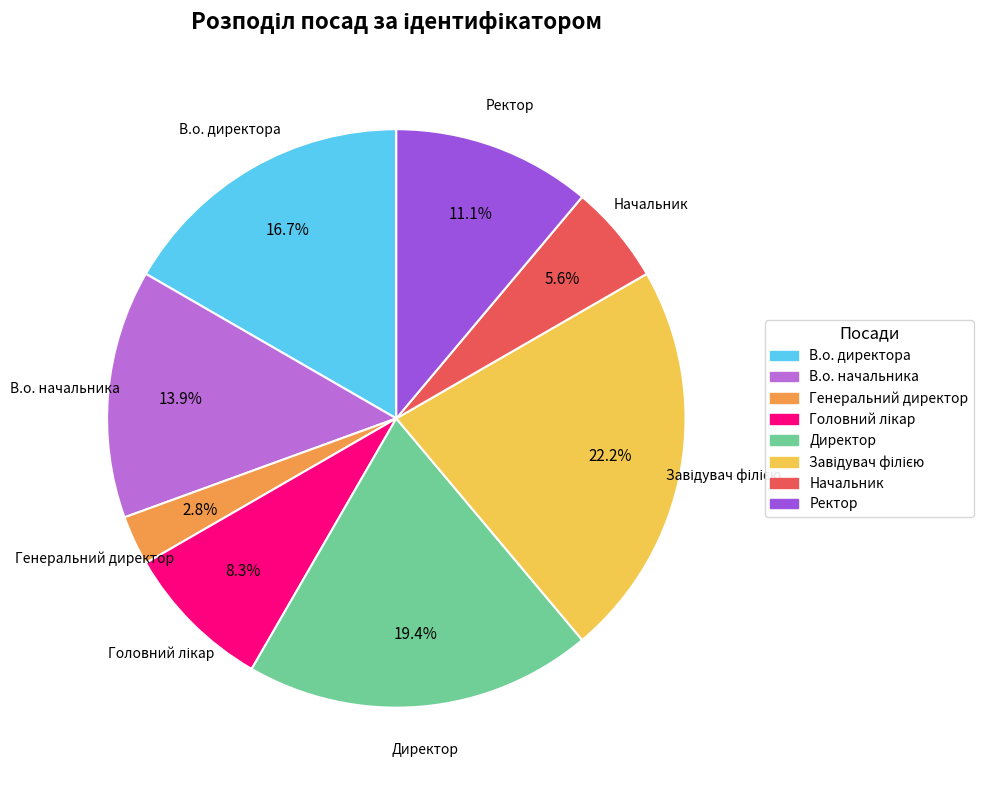

Count the number of slices in the pie.

8